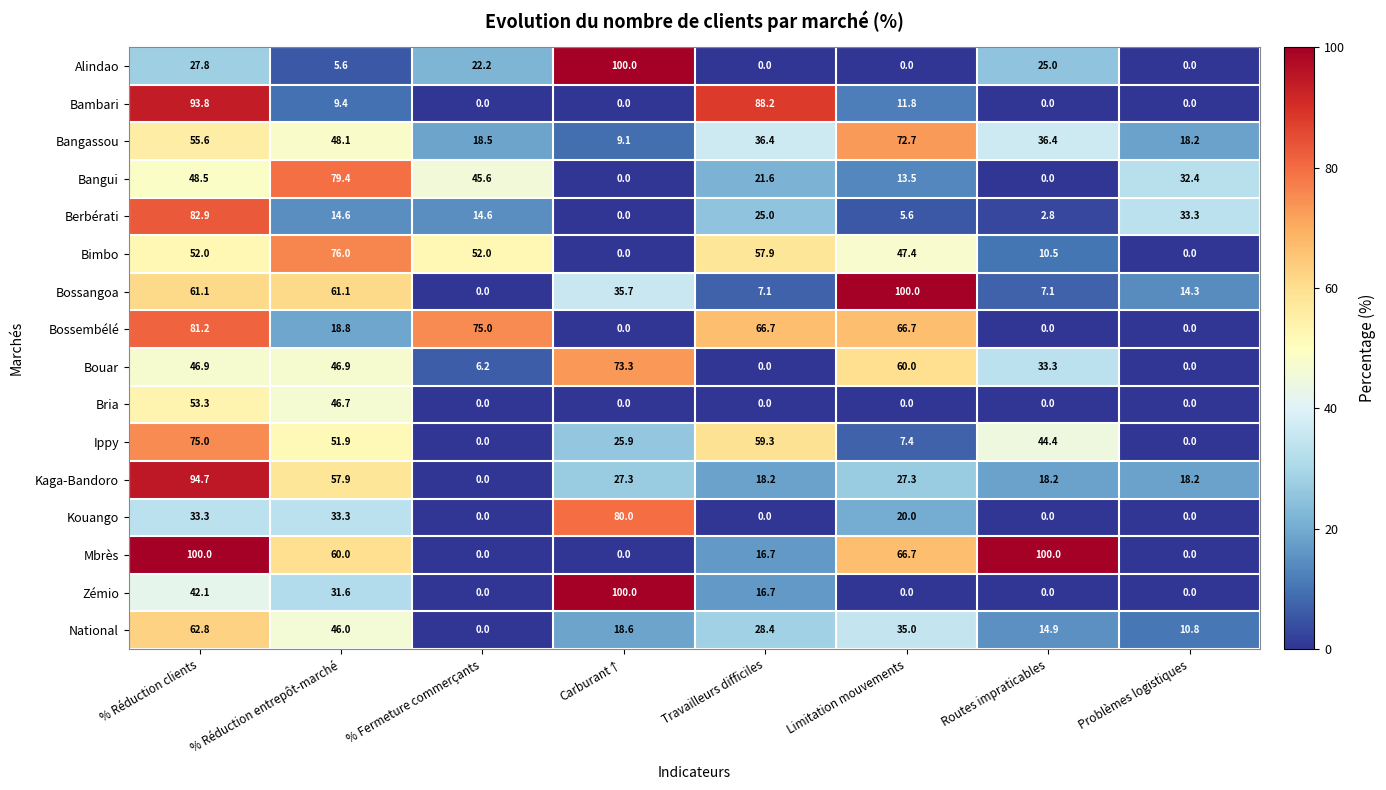

What is the average value of the Bambari series?

25.4